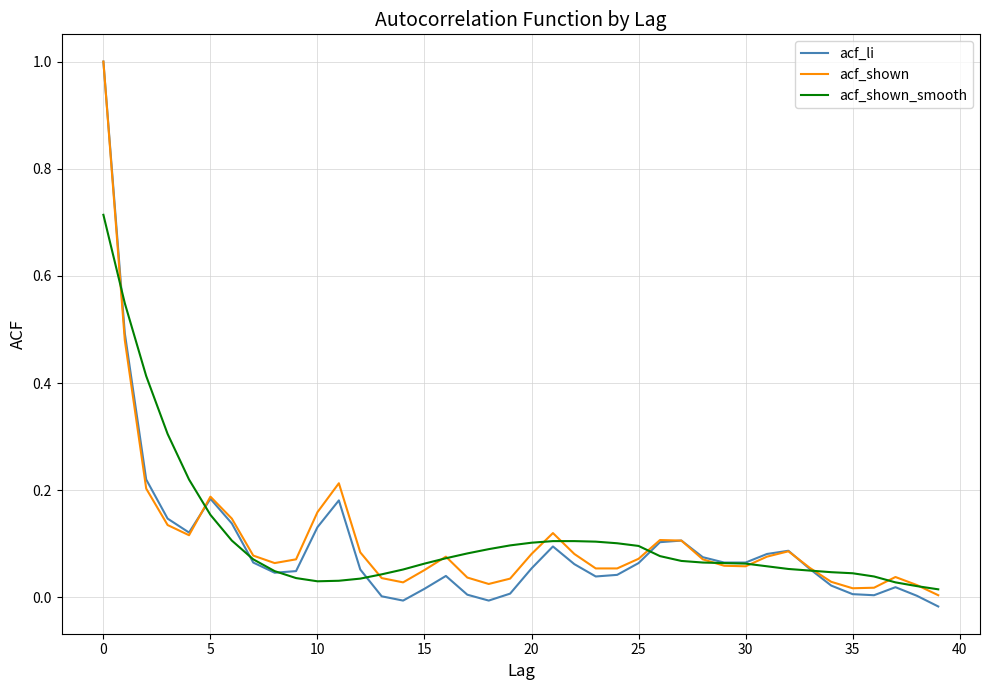

What is the maximum value shown in the chart?

1.0